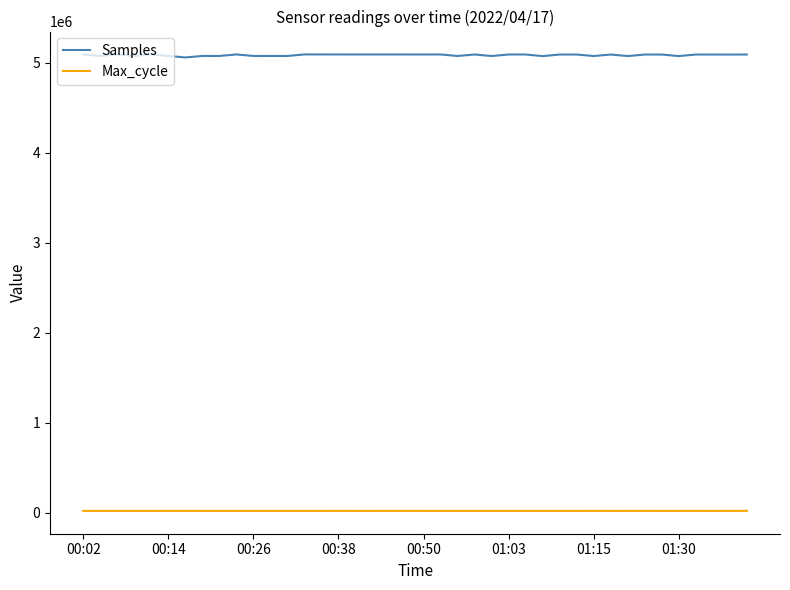

Which series has the largest total across all categories?

Samples